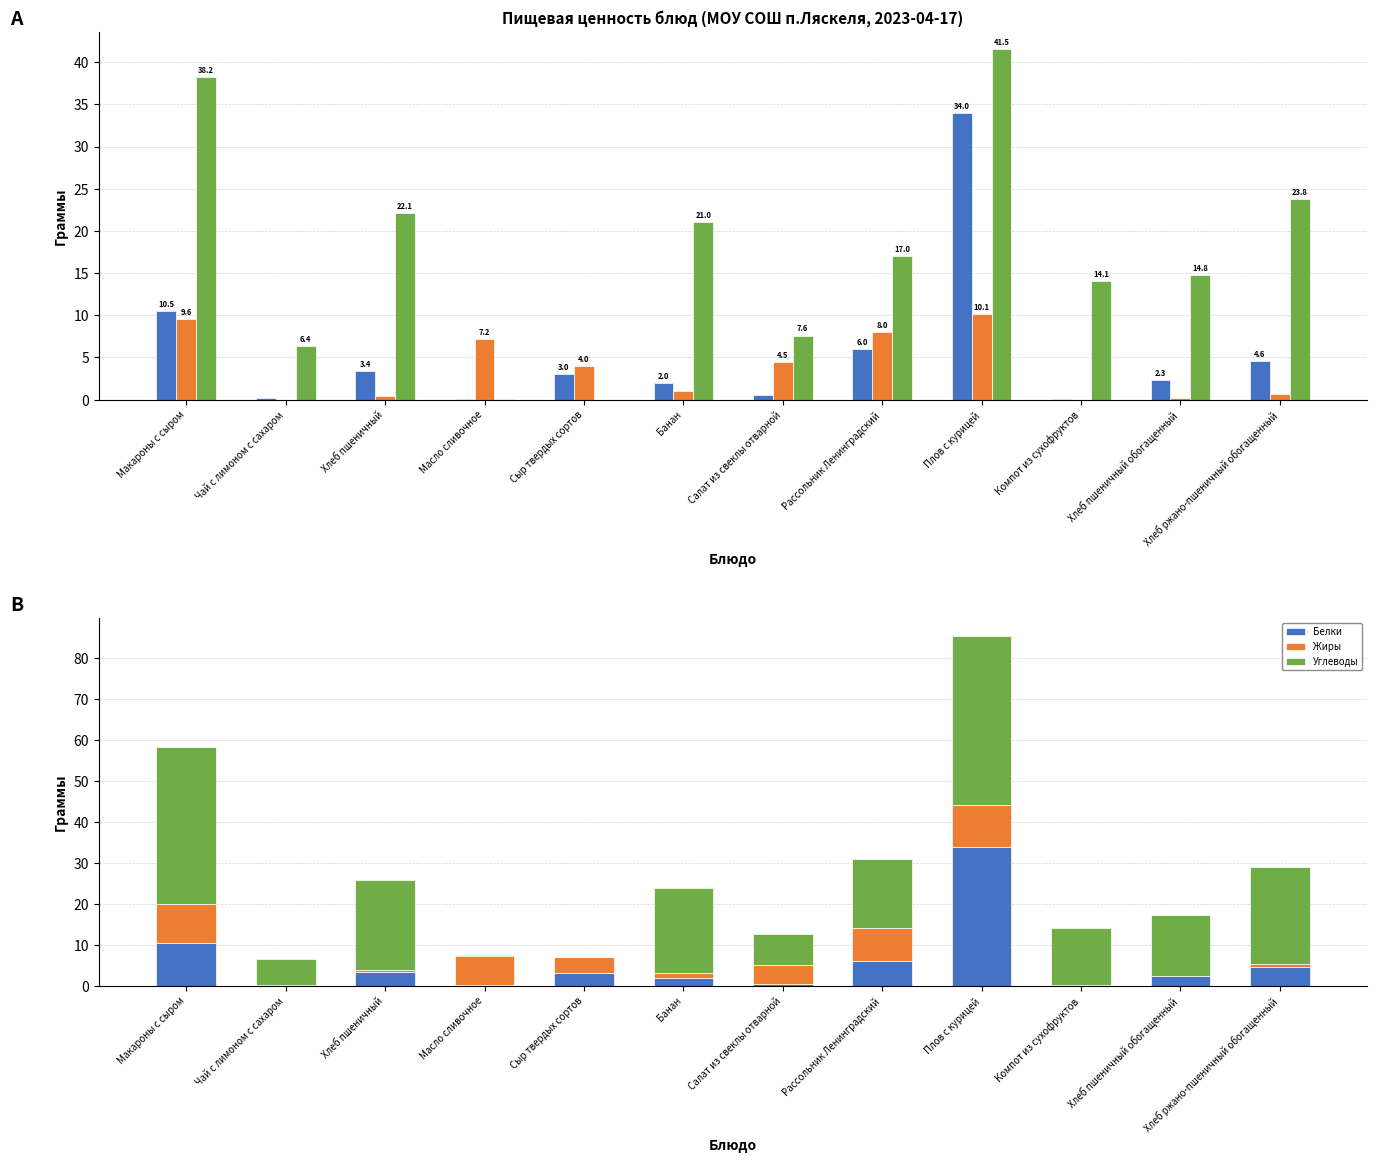

Between Макароны с сыром and Чай с лимоном с сахаром, which is larger?

Макароны с сыром